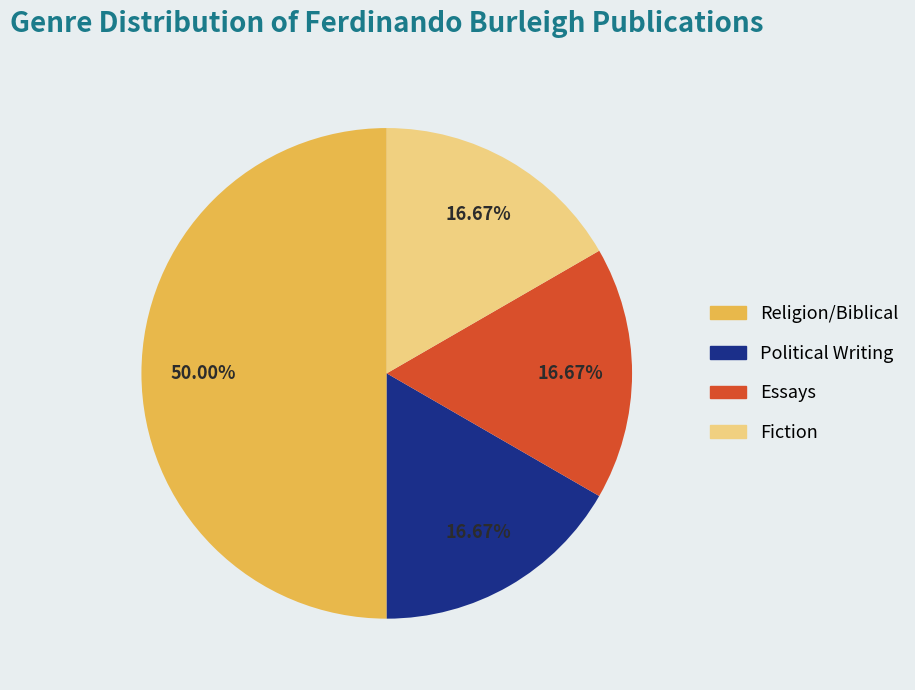

Which category has the biggest portion of the pie?

Religion/Biblical